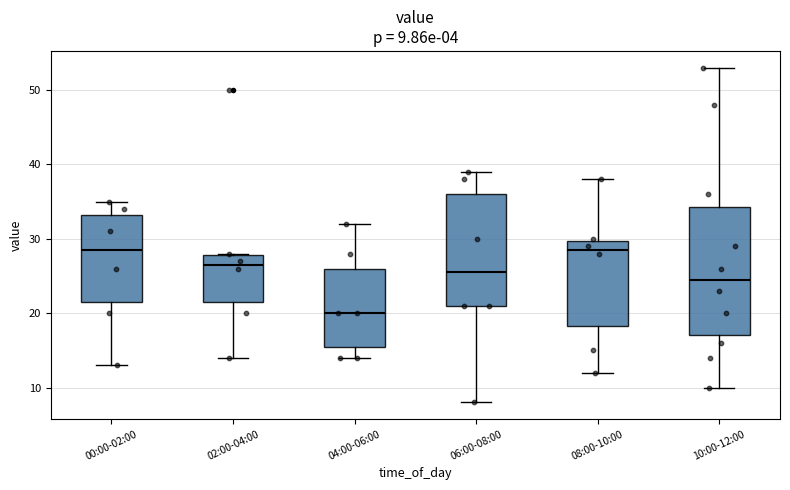

Which box is the tallest, from its lower edge to its upper edge?

10:00-12:00